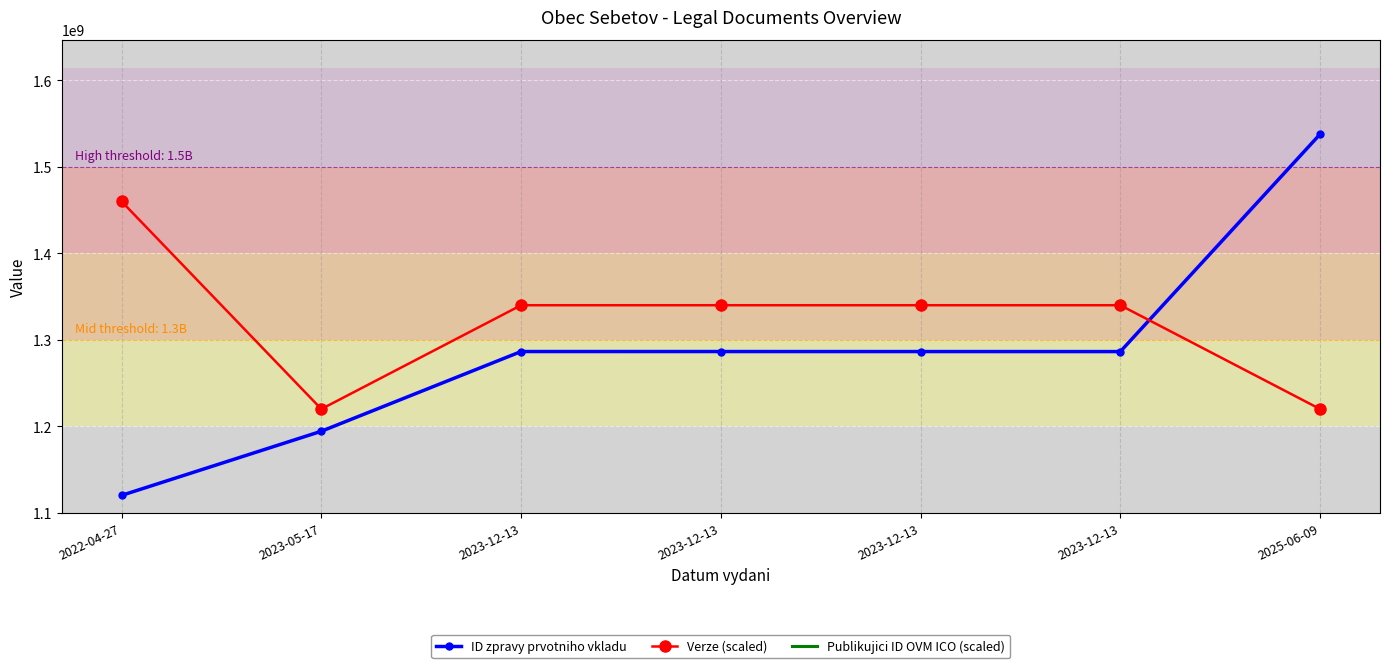

What is the value of the Publikujici ID OVM ICO (scaled) point at the 1st from the left?

2224276000